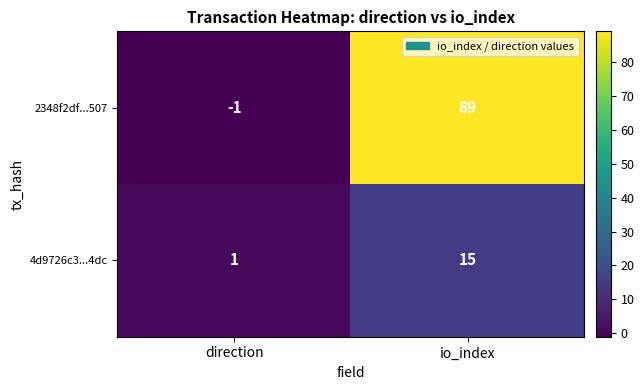

What is the approximate value of 4d9726c3...4dc at io_index?

15